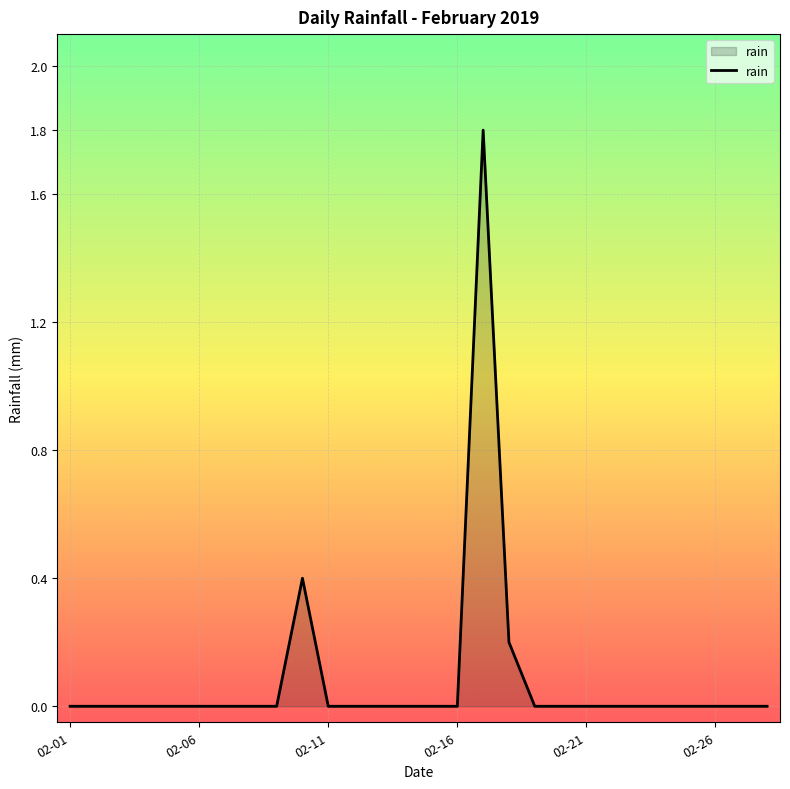

Does the chart display data point markers on the line(s)?

No